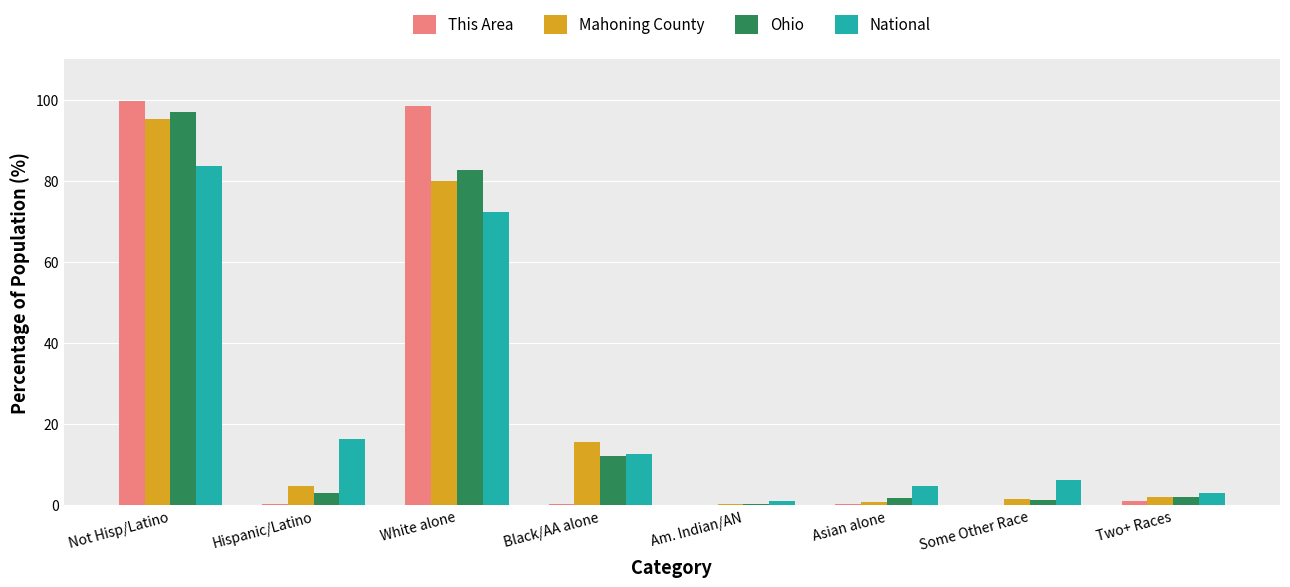

The value of National at Hispanic/Latino is 22.3. True or false?

False